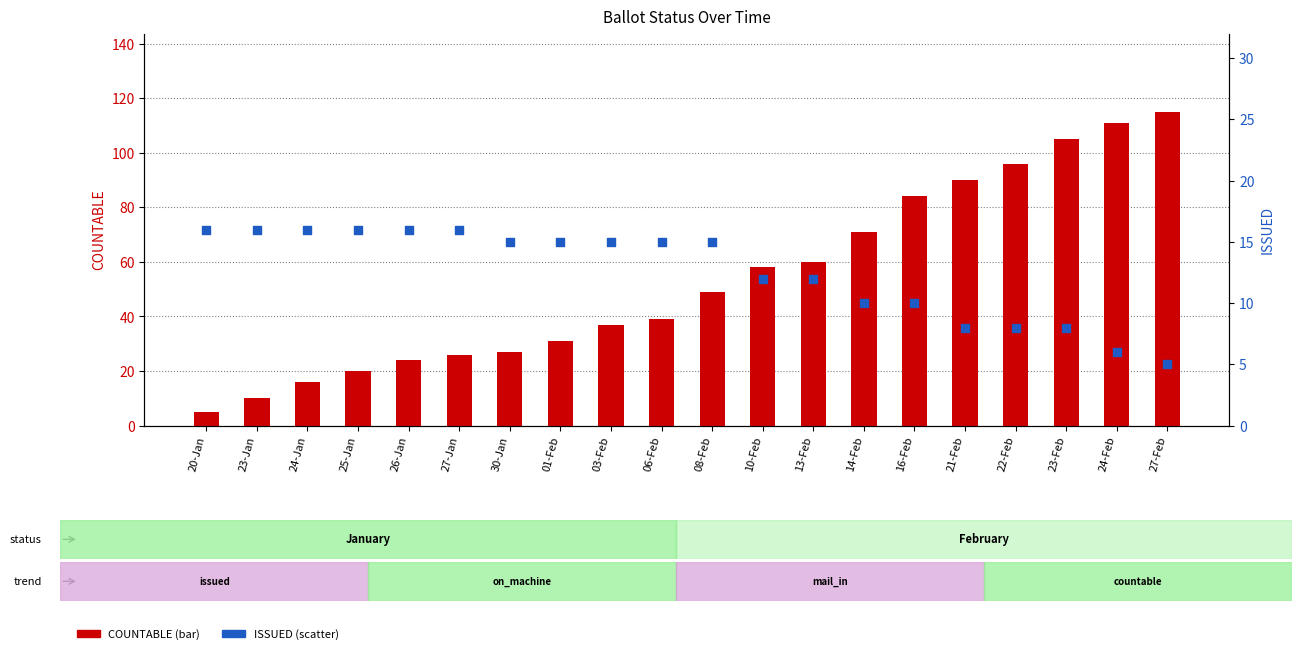

Which series has the largest total across all categories?

COUNTABLE